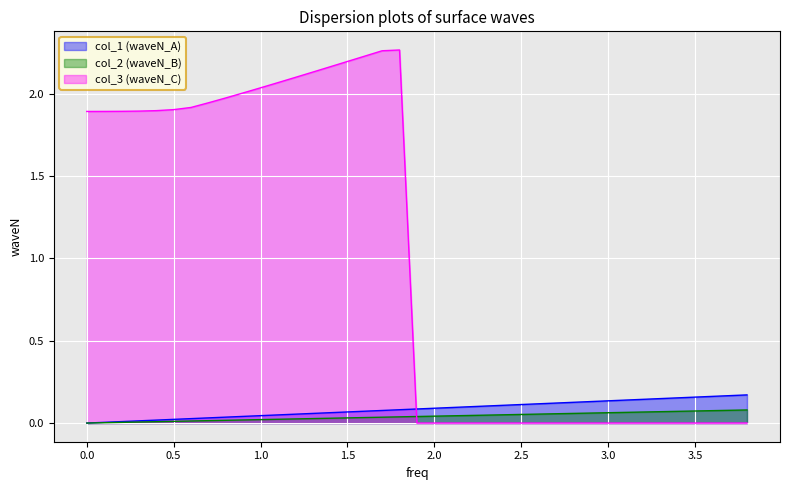

Which series has the widest spread of values?

col_3 (waveN_C)